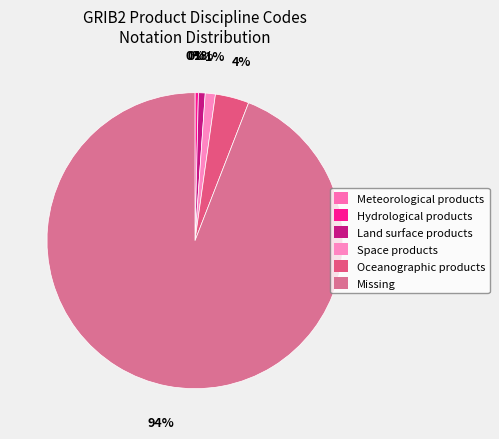

What is the ratio of the value at Space products to the value at Oceanographic products?

0.3